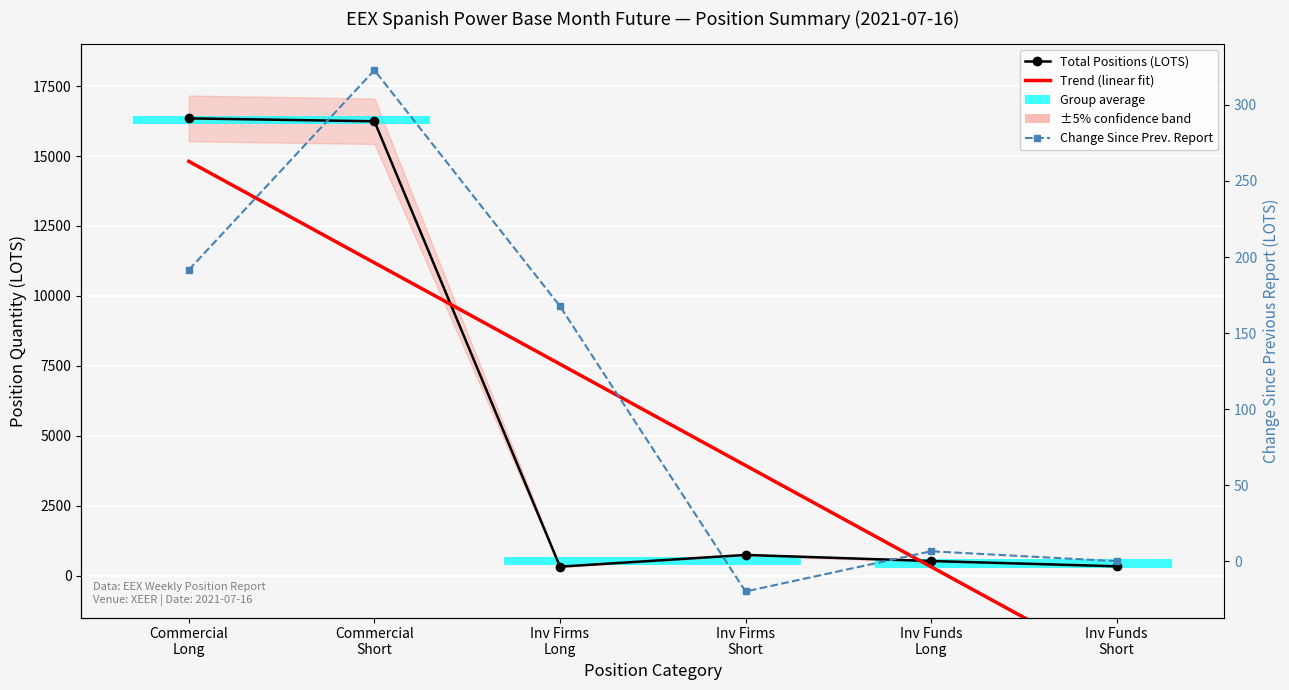

How many values in the Total Positions (LOTS) series exceed 737?

3